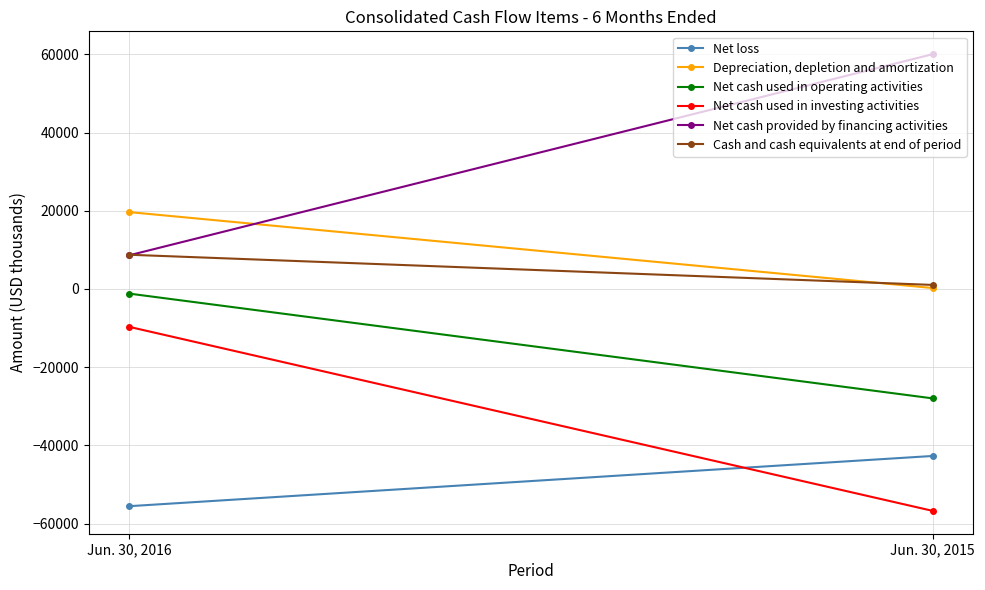

At Jun. 30, 2015, list the series in order from smallest to largest.

Net cash used in investing activities, Net loss, Net cash used in operating activities, Depreciation, depletion and amortization, Cash and cash equivalents at end of period, Net cash provided by financing activities